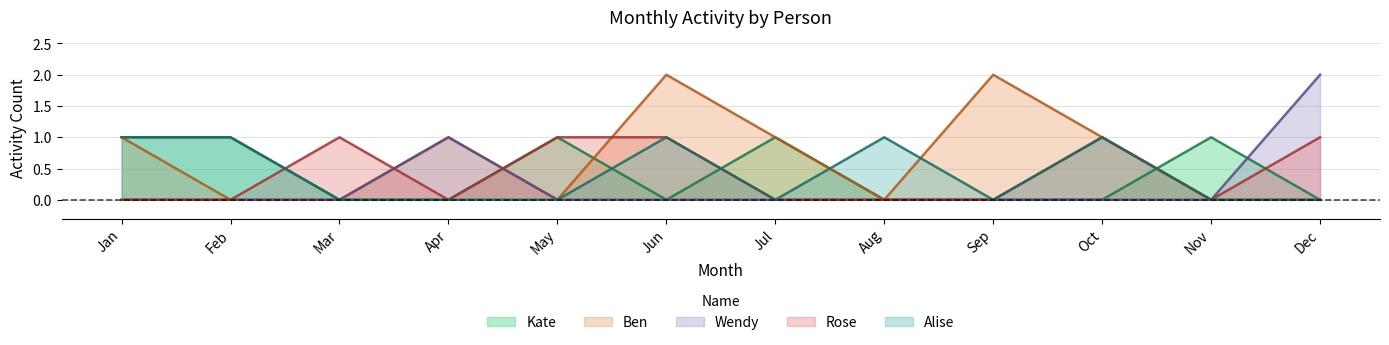

True or false: Ben and Wendy intersect in this chart.

False